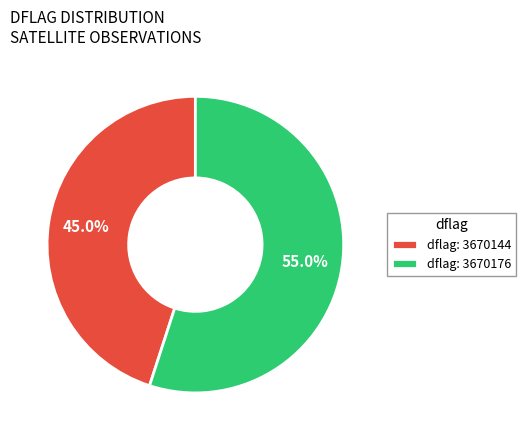

Which category has the smallest portion of the pie?

dflag: 3670144